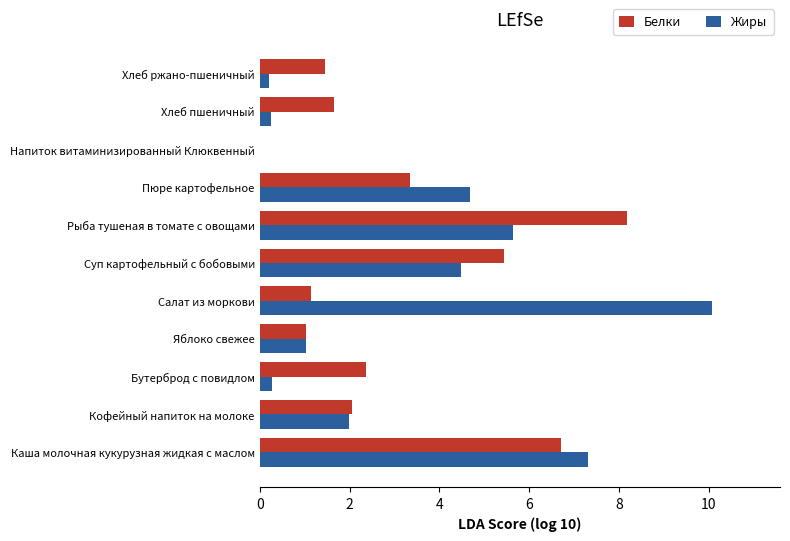

What is the total value across all series at Рыба тушеная в томате с овощами?

13.8